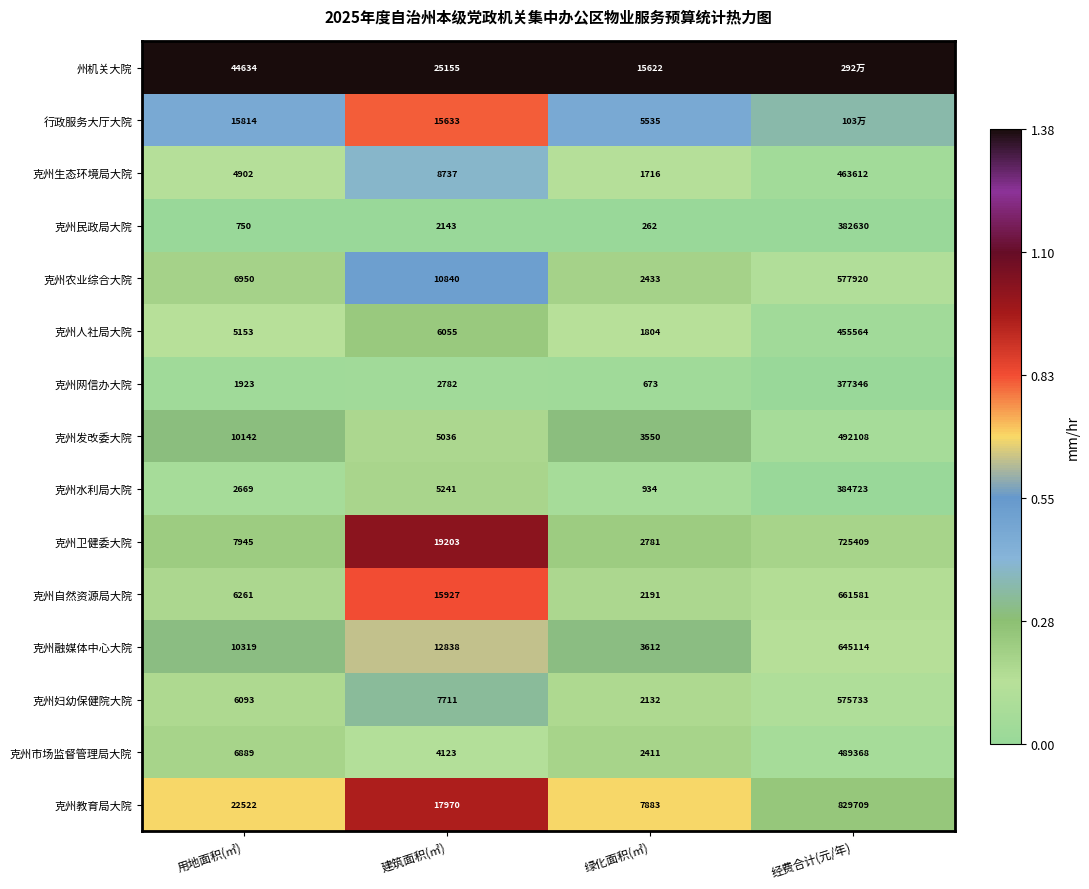

Between 用地面积(㎡) and 建筑面积(㎡), which series saw the biggest shift?

州机关大院